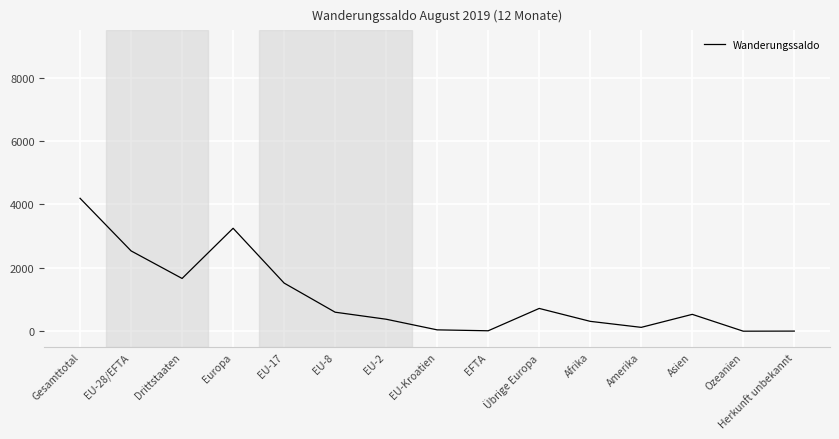

What is the ratio of the value at Übrige Europa to the value at Drittstaaten?

0.4